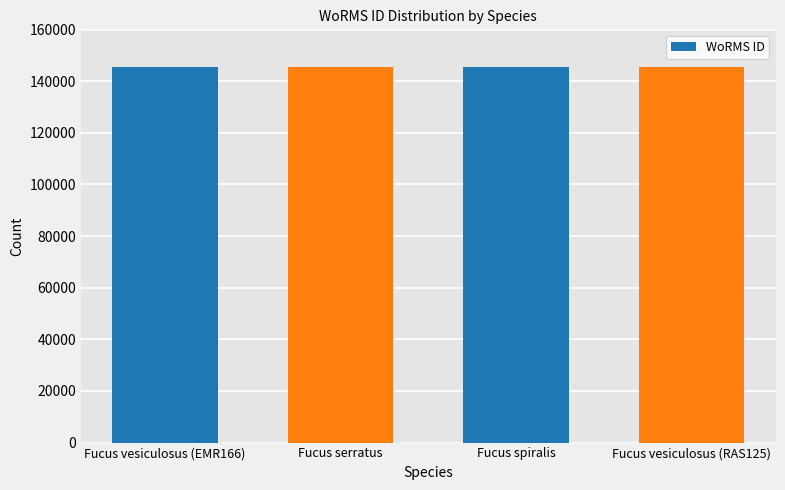

How many values are below 145548?

2